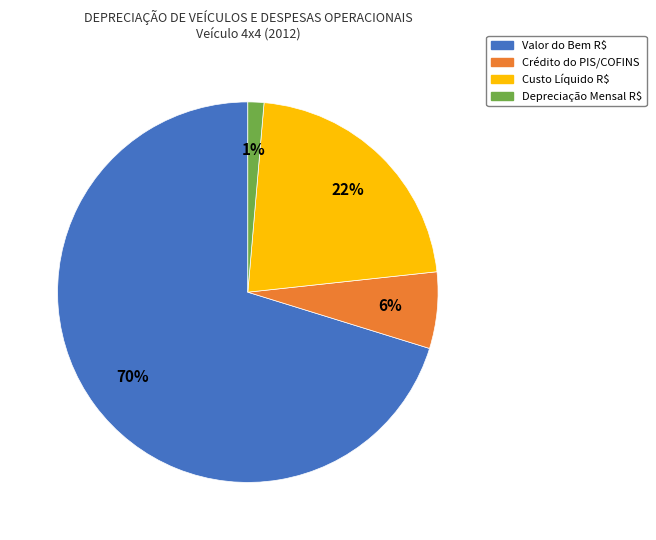

To the nearest percent, what is the combined percentage of Valor do Bem R$ and Crédito do PIS/COFINS?

77%